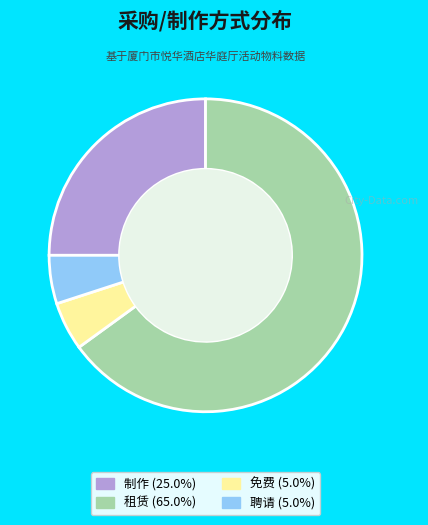

True or false: 免费 accounts for 5% of the total.

True